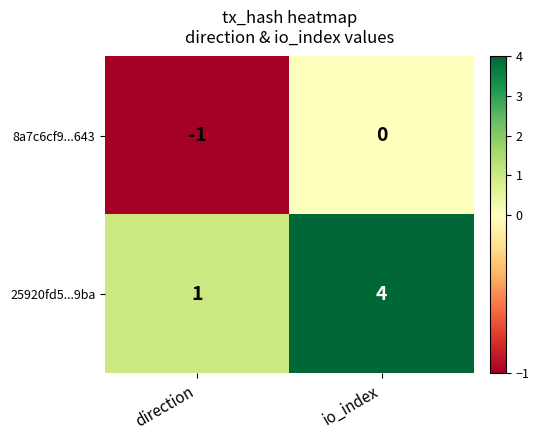

At io_index, list the series in order from smallest to largest.

8a7c6cf9...643, 25920fd5...9ba